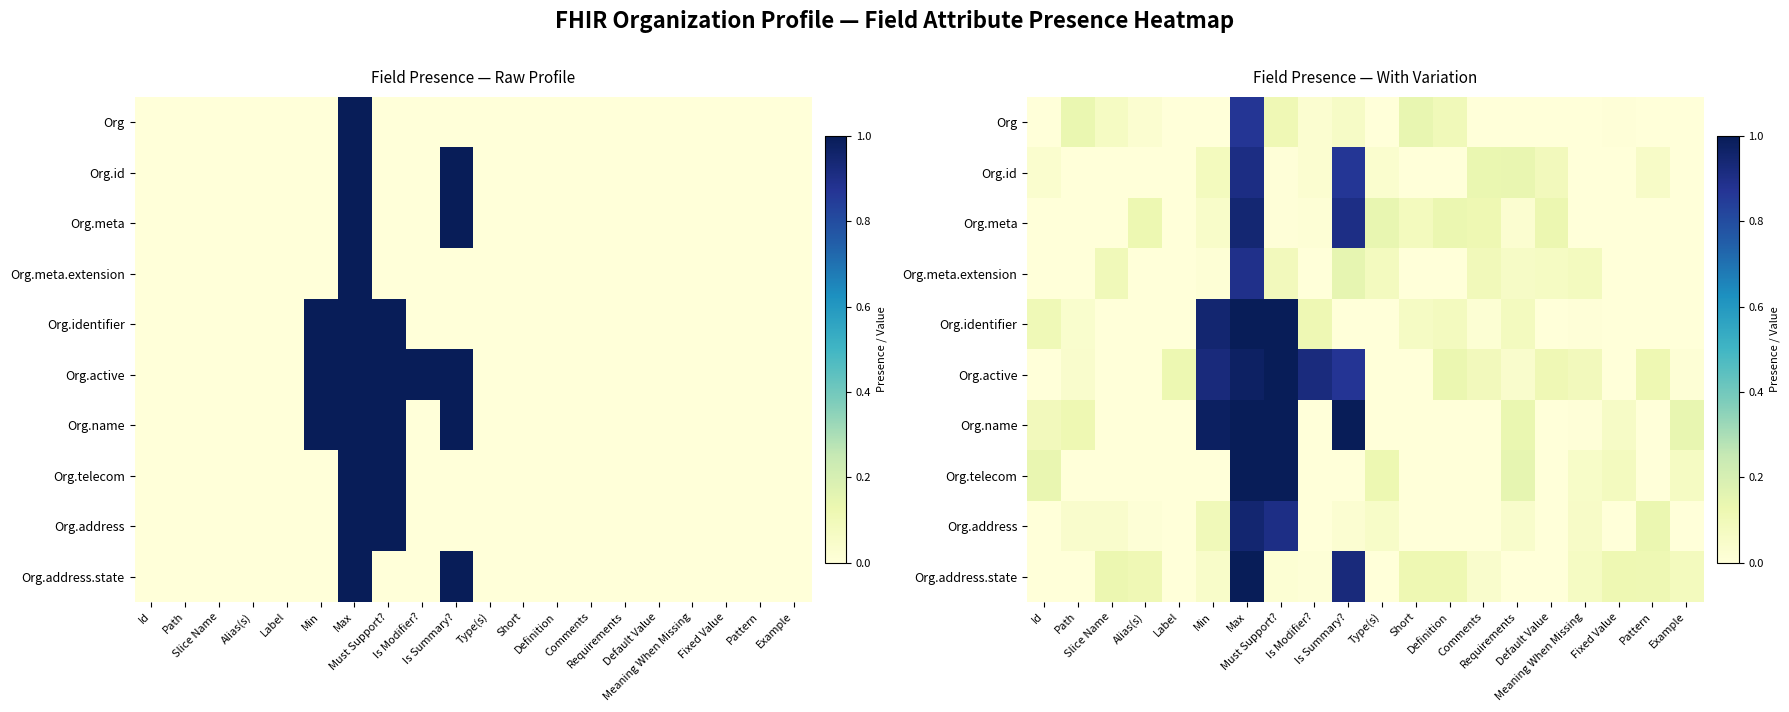

How many positive values does the Org.address series have?

12